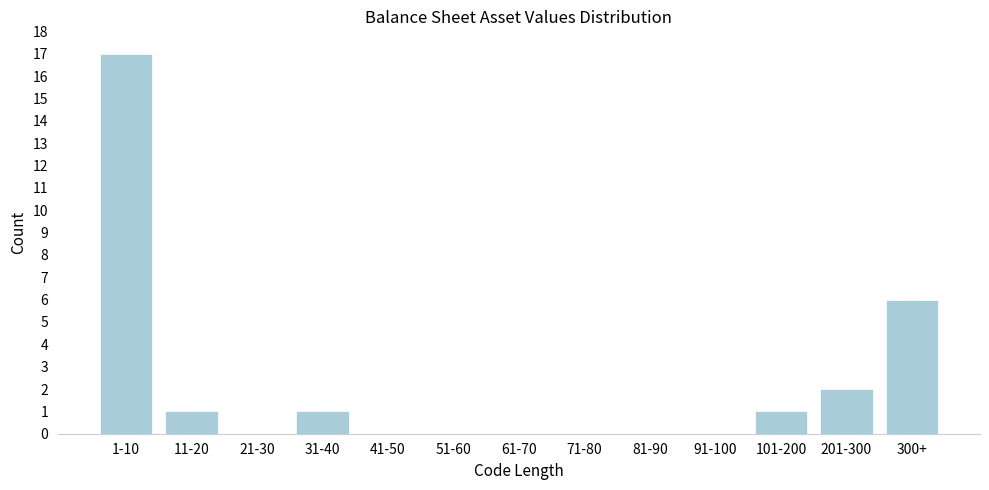

Reading left to right, extract all data points from this chart.

1-10=17	11-20=1	21-30=0	31-40=1	41-50=0	51-60=0	61-70=0	71-80=0	81-90=0	91-100=0	101-200=1	201-300=2	300+=6